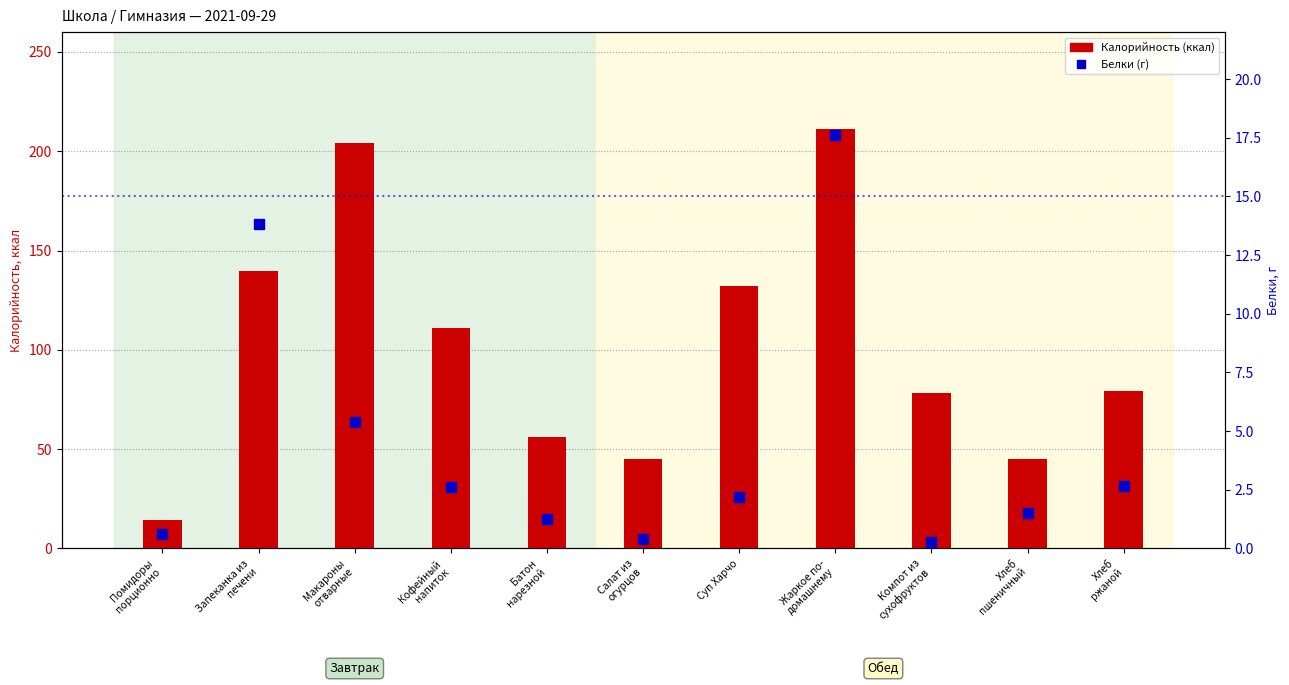

What is the label of the 4th bar from the left?

Кофейный
напиток